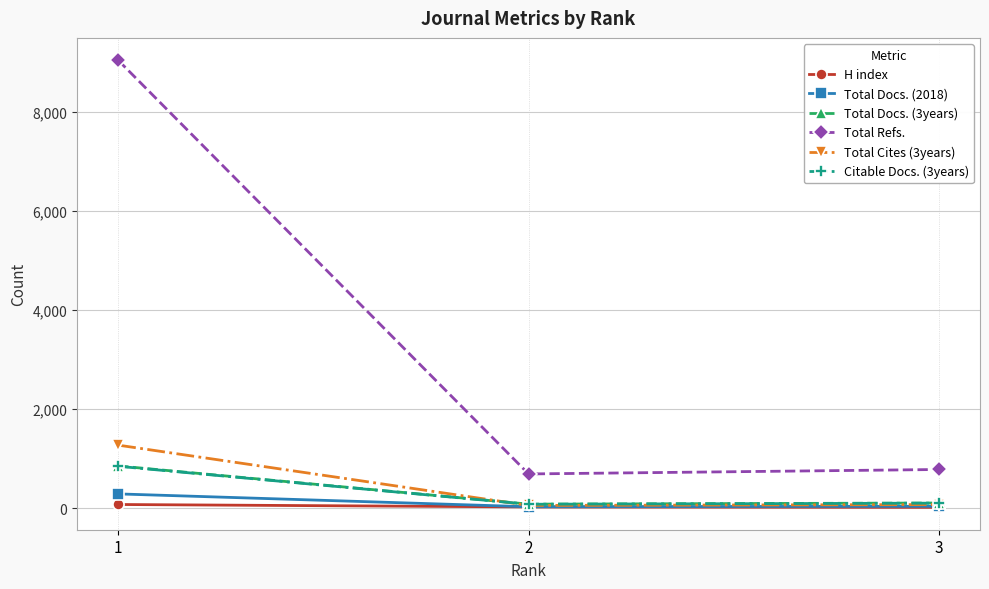

At which label does H index first exceed 22?

1